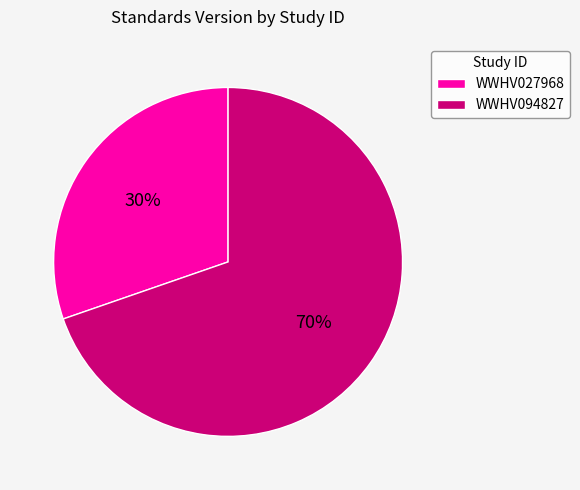

Does any single category account for the majority?

Yes